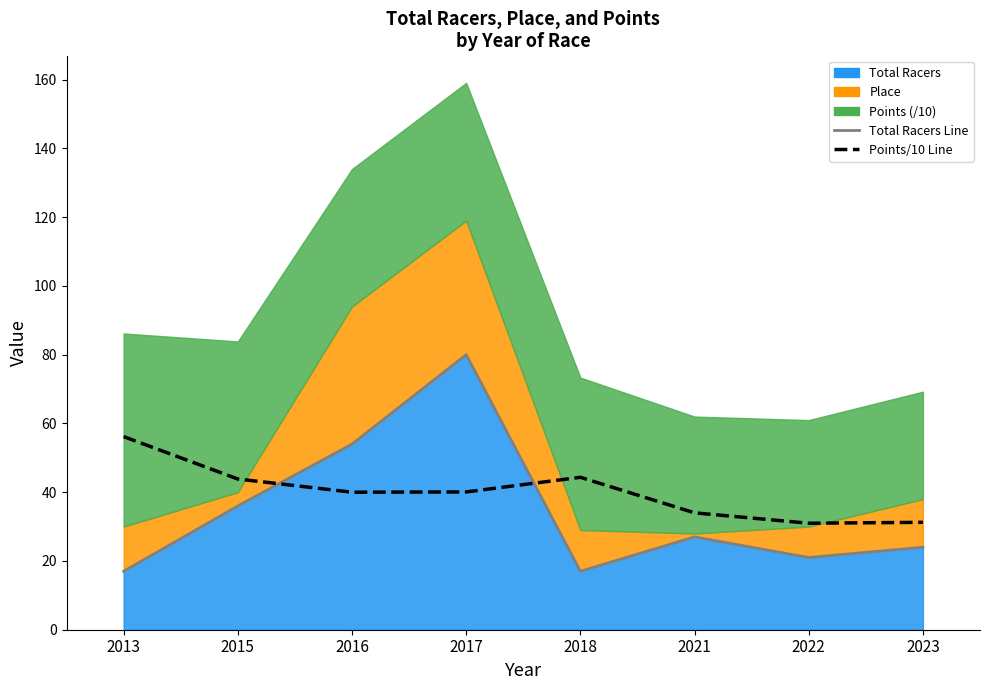

What is the value of the Points/10 Line point at the 1st from the left?

56.2